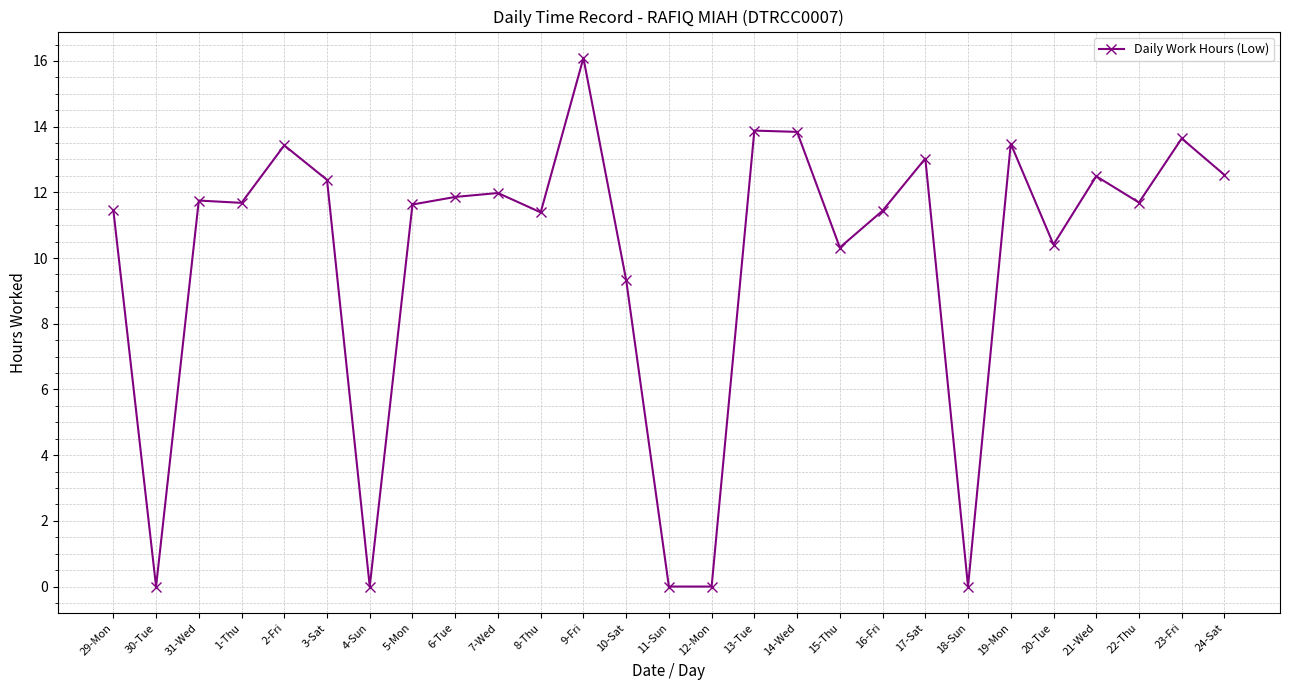

Where is the first local minimum?

30-Tue